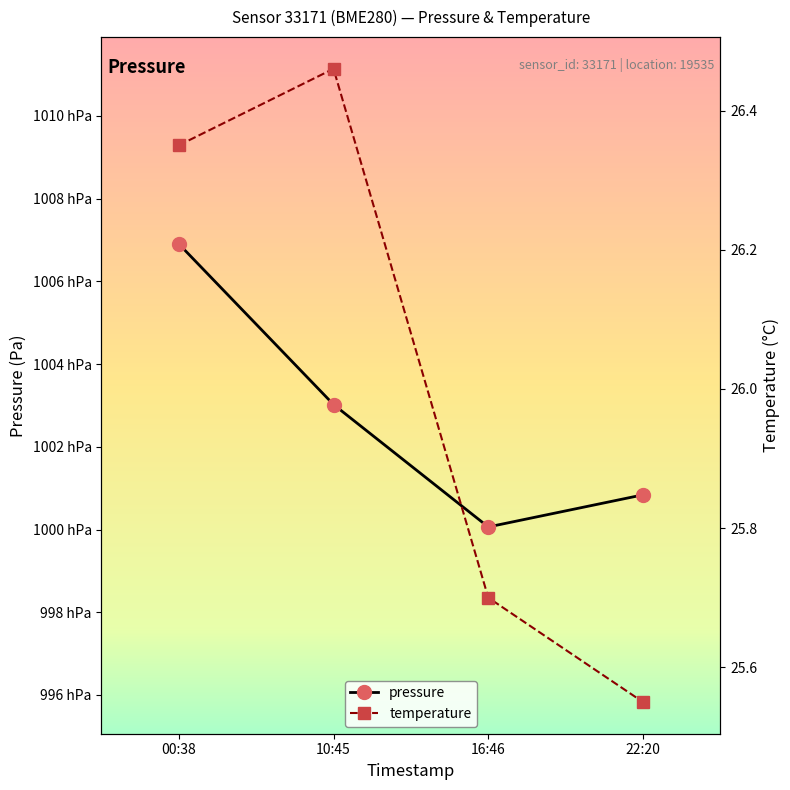

What is the average value of the pressure series?

100270.8